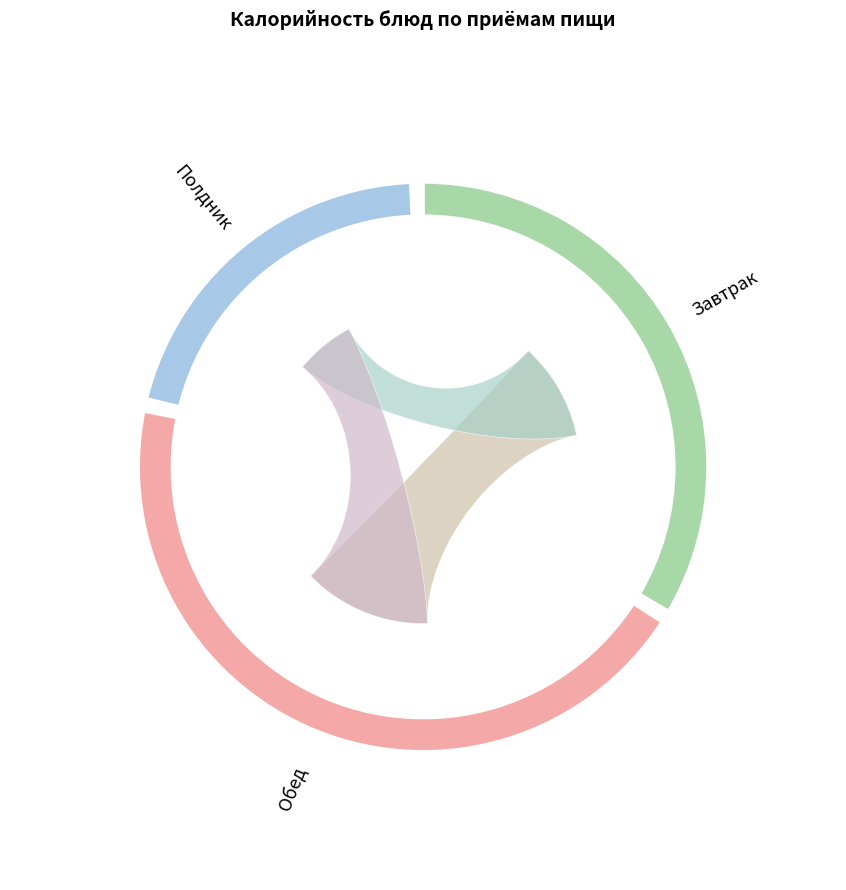

Is Хлеб пшеничный the majority of the pie?

No